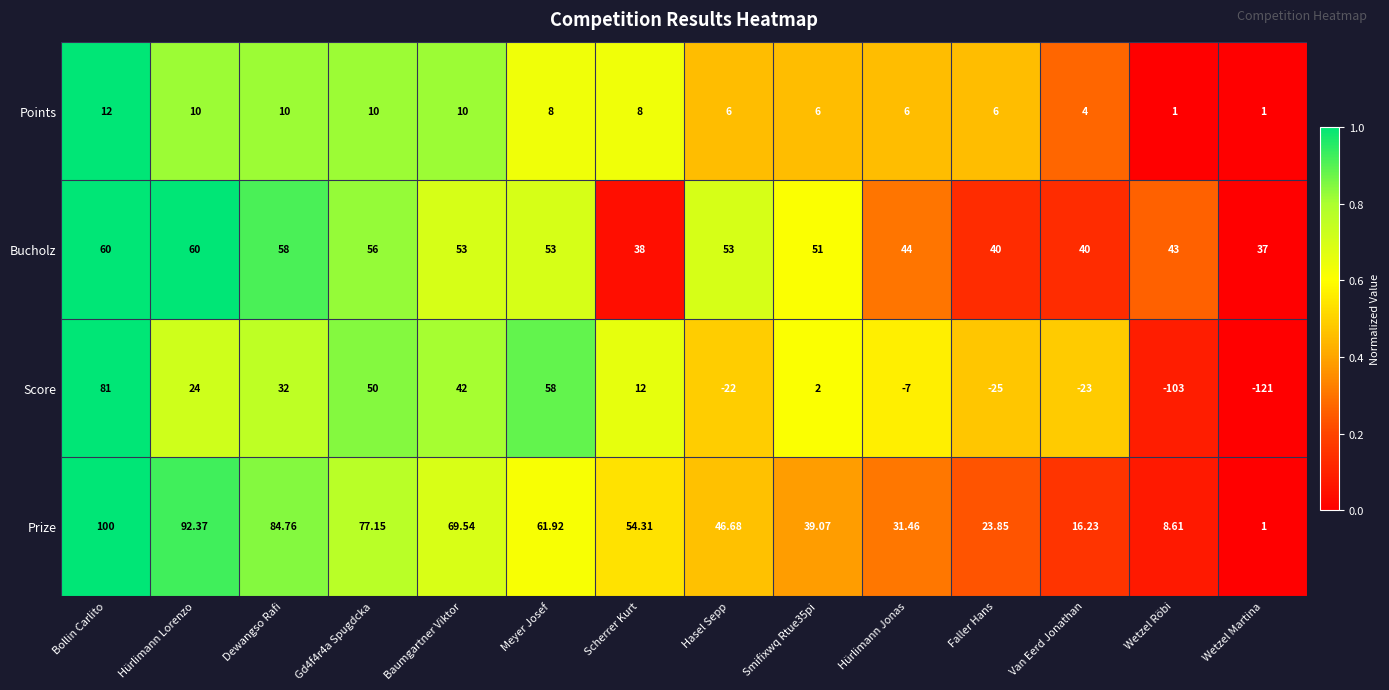

At Wetzel Röbi, list the series in order from largest to smallest.

Bucholz, Prize, Points, Score